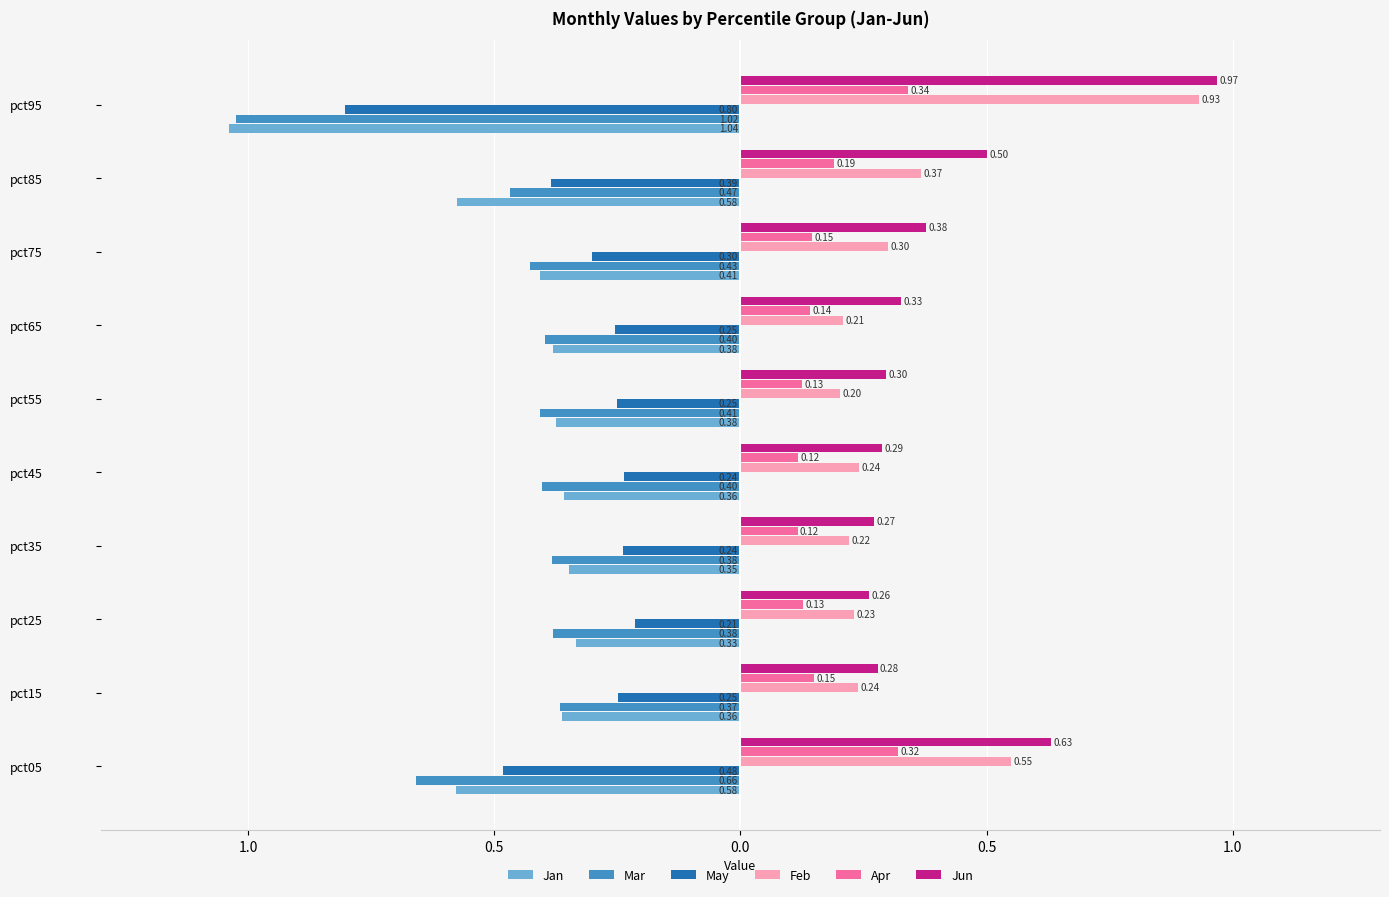

What are all the series names shown in the legend?

Jan, Mar, May, Feb, Apr, Jun